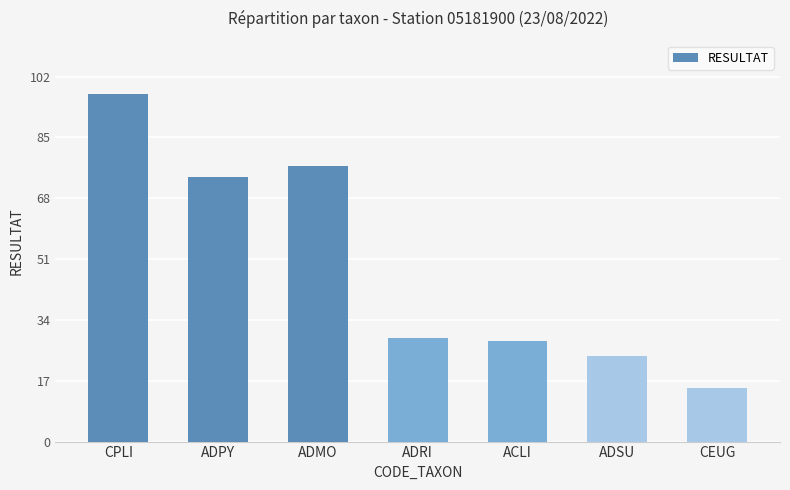

List the labels in order of value, smallest first.

CEUG, ADSU, ACLI, ADRI, ADPY, ADMO, CPLI